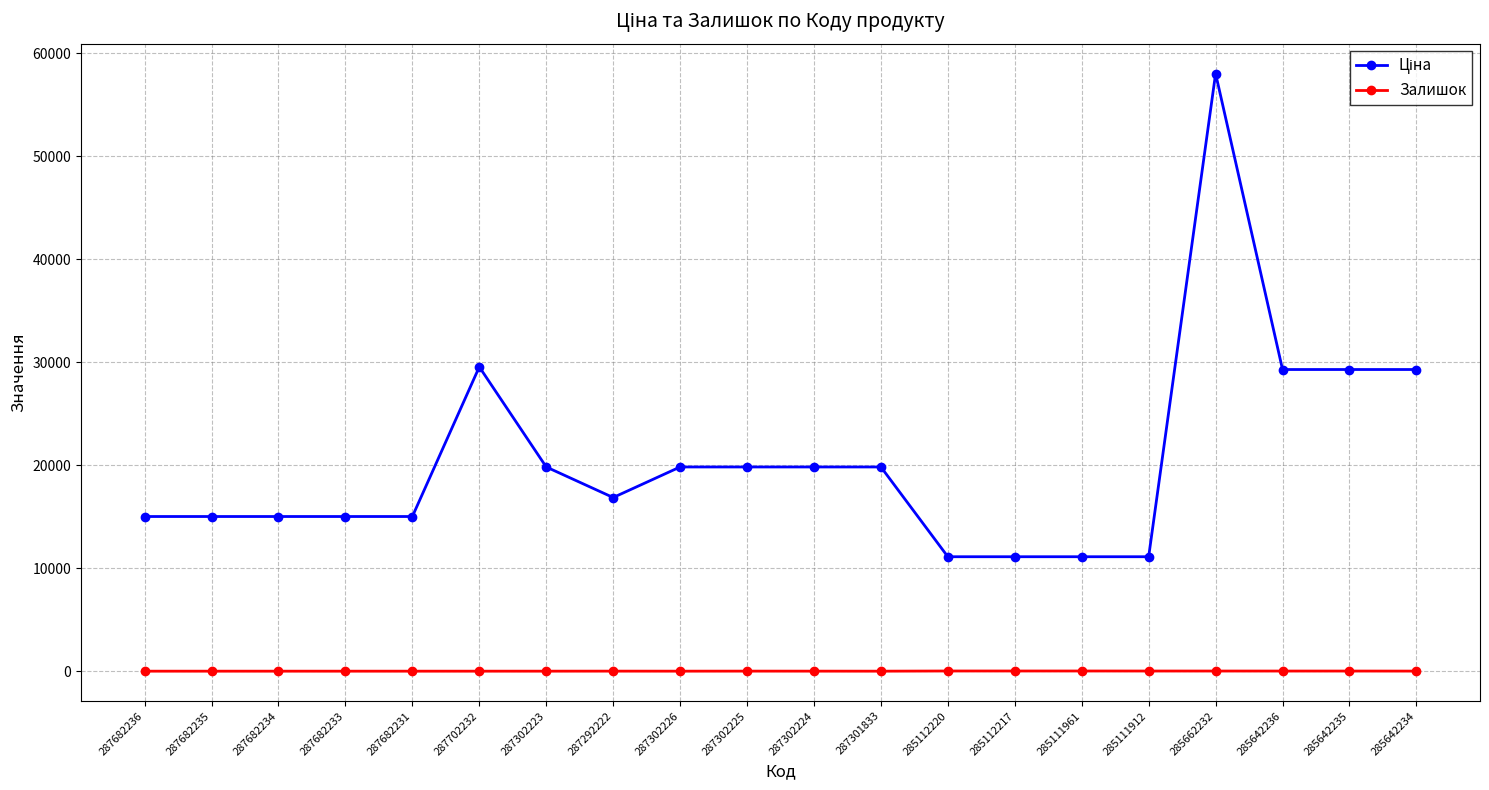

Is this an area chart (filled region under the line)?

No